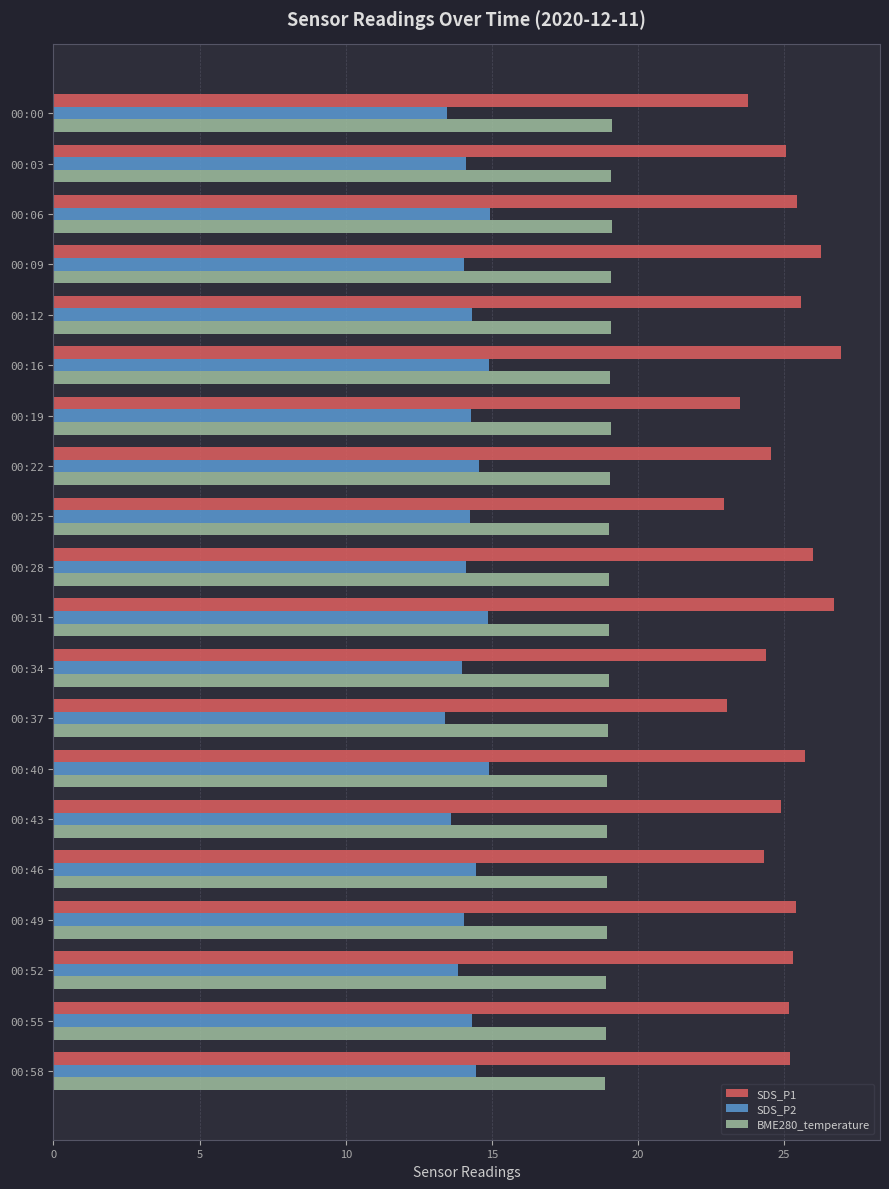

What is the lowest value of the SDS_P2 series?

13.4